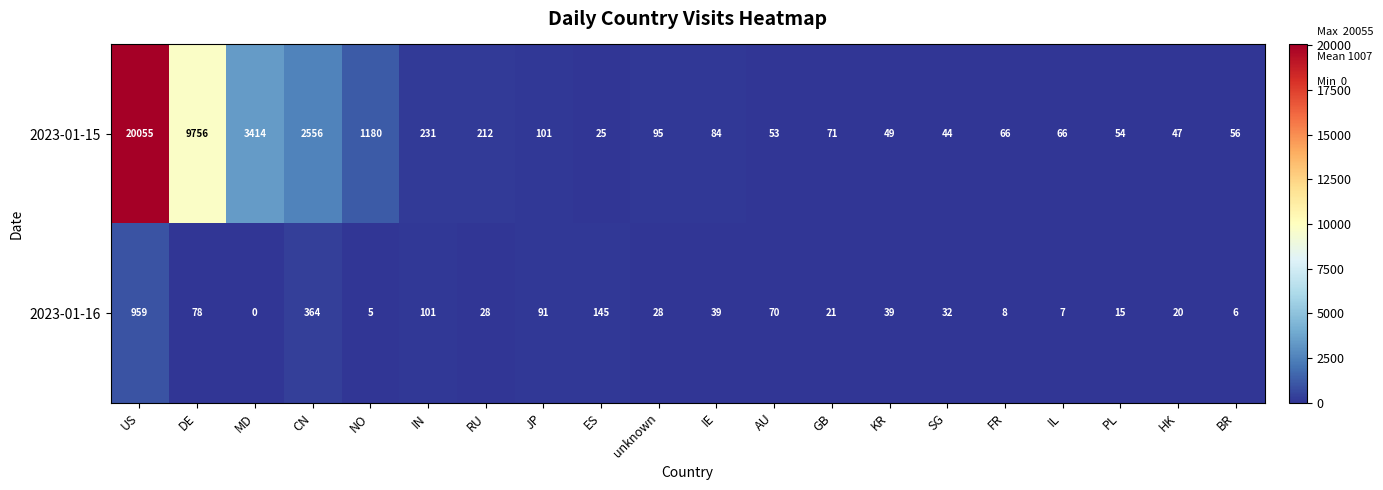

Which category has the lowest value in the 2023-01-16 series?

MD